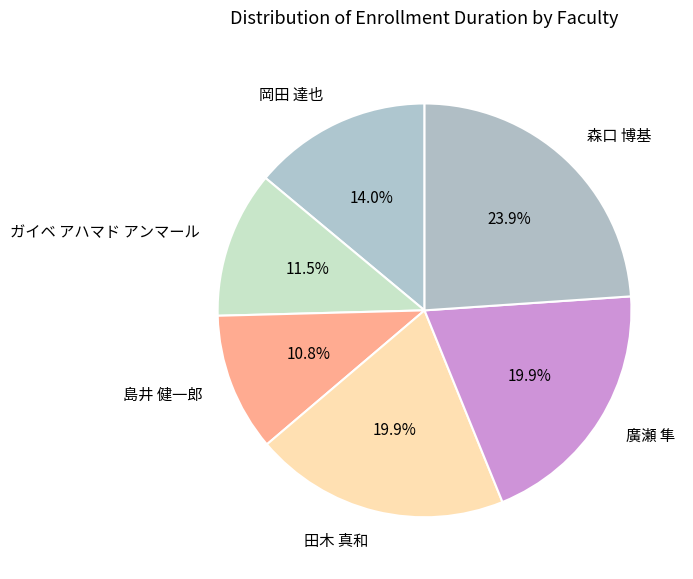

Which slice is the smallest?

島井 健一郎